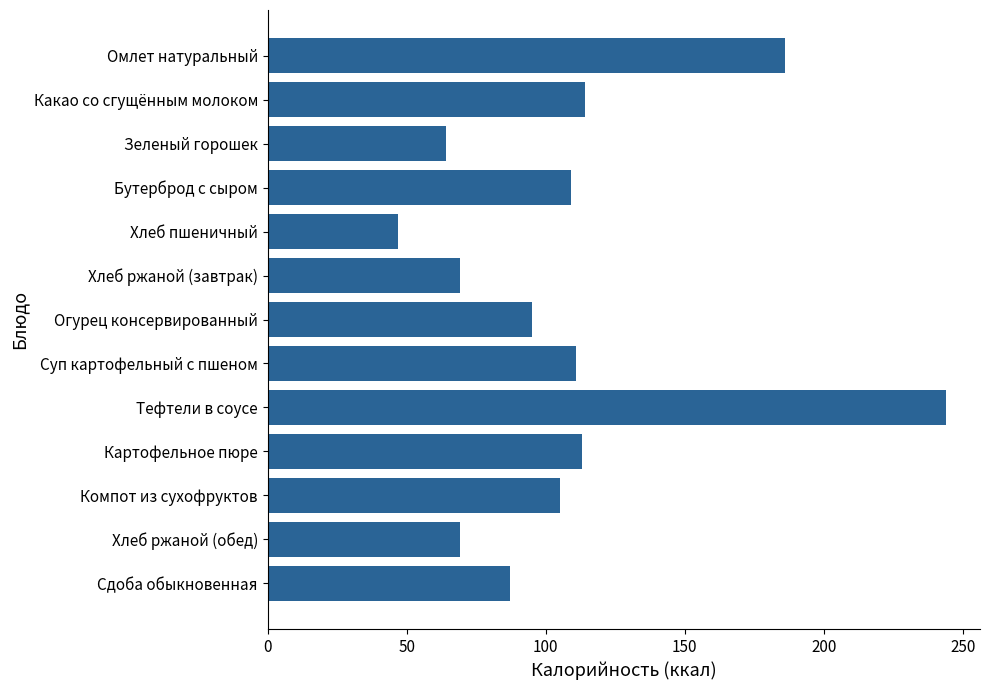

What is the difference between the values at Зеленый горошек and Огурец консервированный?

31